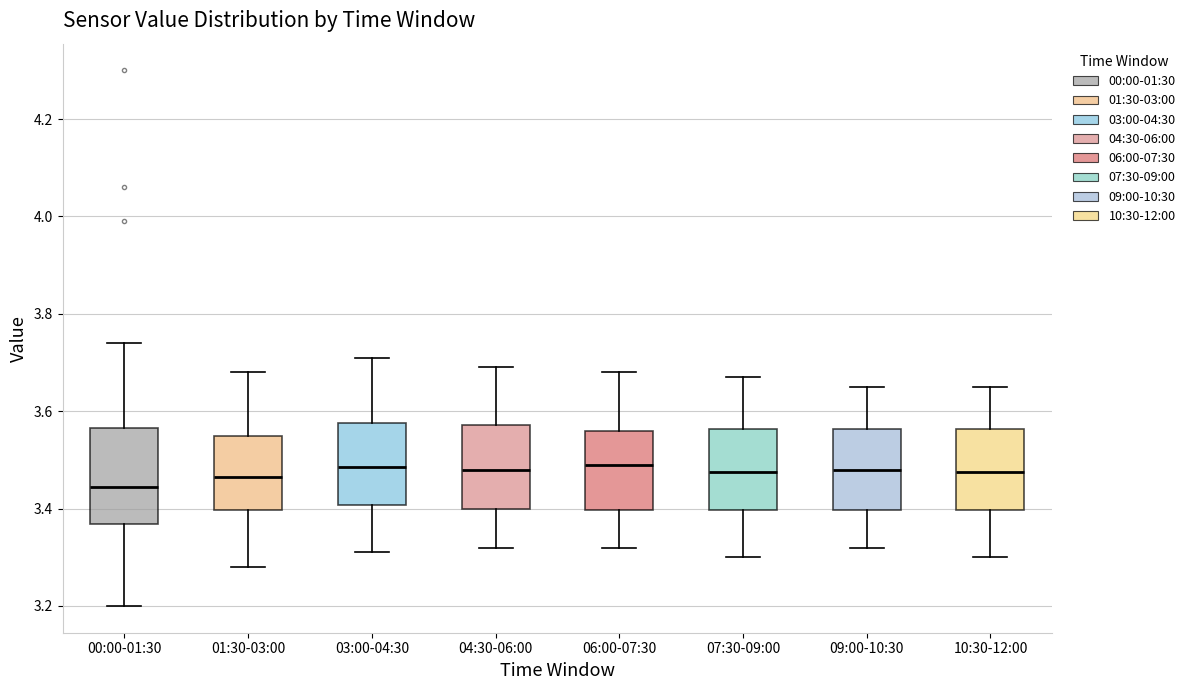

Comparing the boxes themselves (not the whiskers), which one is the tallest?

00:00-01:30